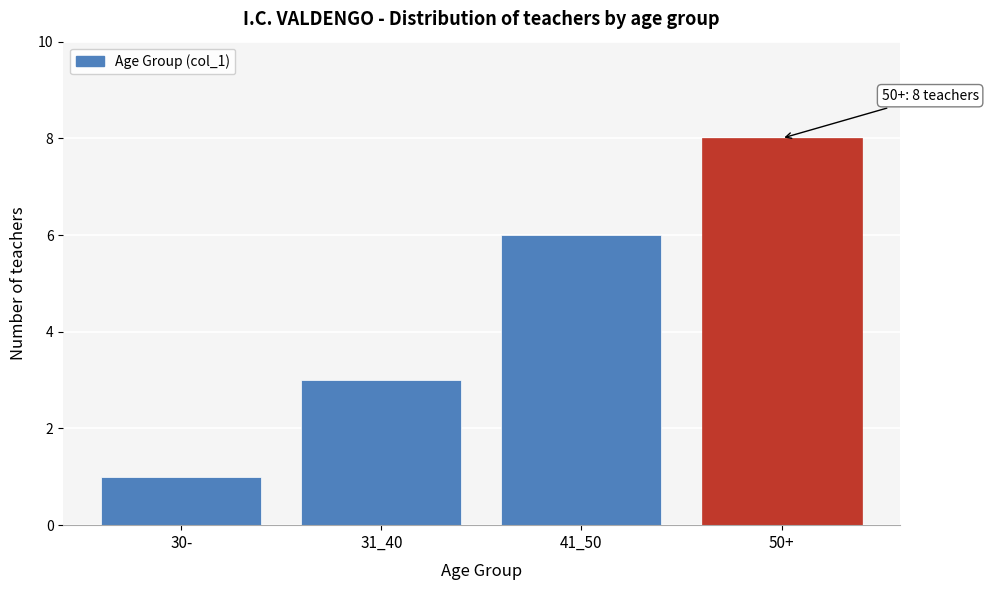

Reading right to left, list all the values displayed in this chart.

8	6	3	1